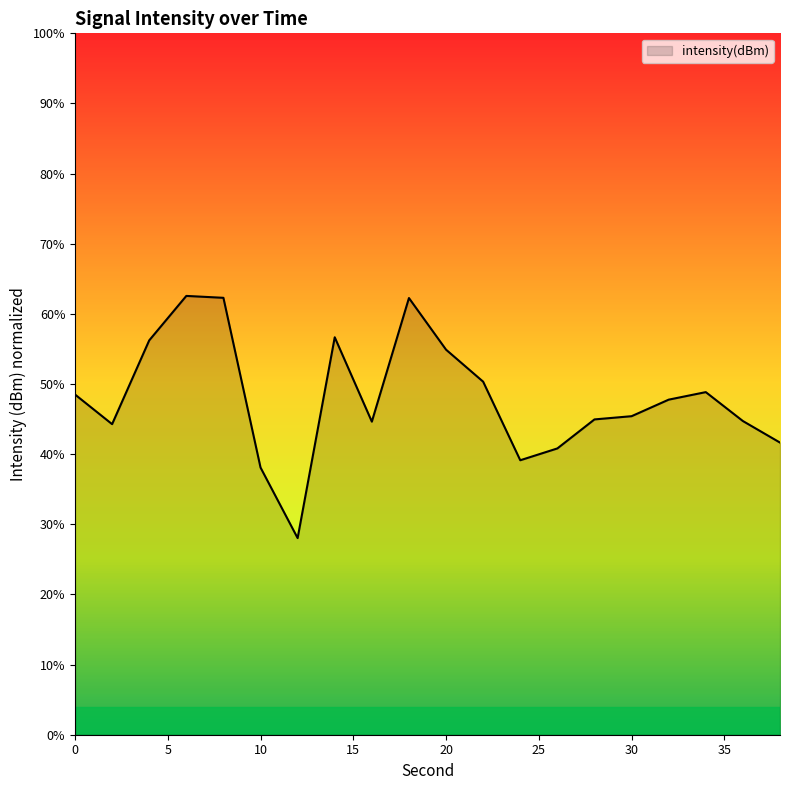

What is the minimum value shown in the chart?

28.0